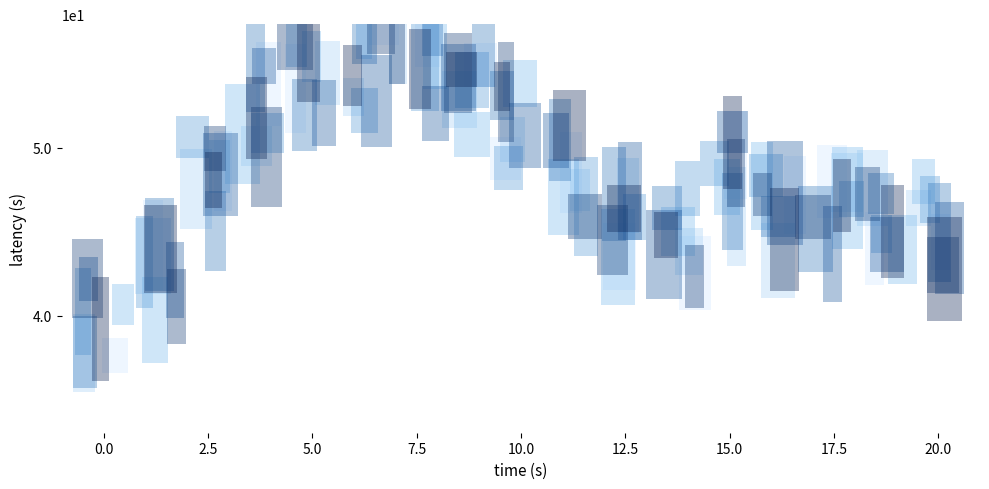

What is the difference between the values at 15.0 and 12.5?

2.2